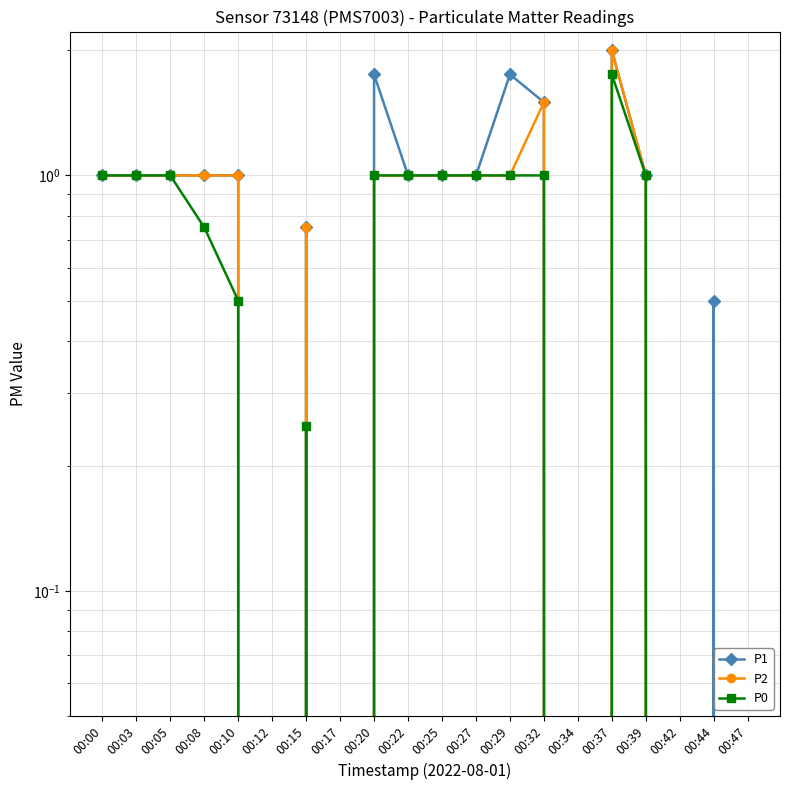

True or false: P0 and P1 intersect in this chart.

False